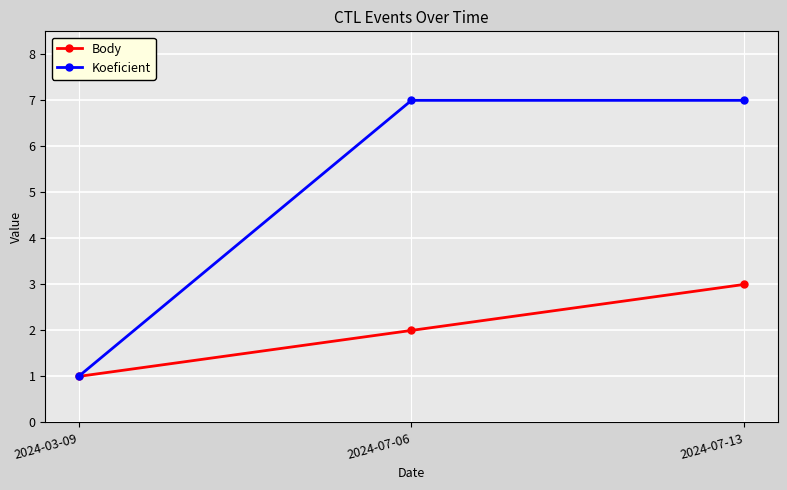

What is the total value across all series at 2024-07-13?

10